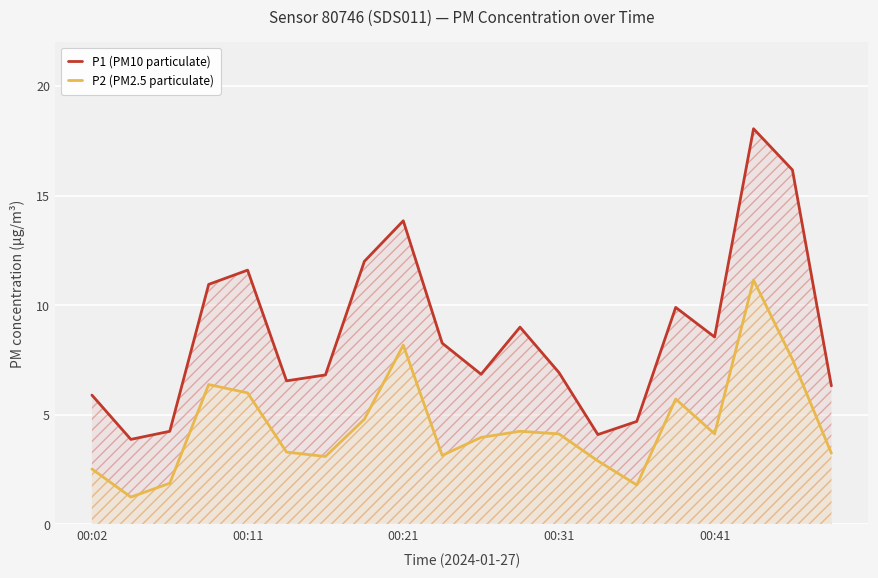

Which series has the largest total across all categories?

P1 (PM10 particulate)